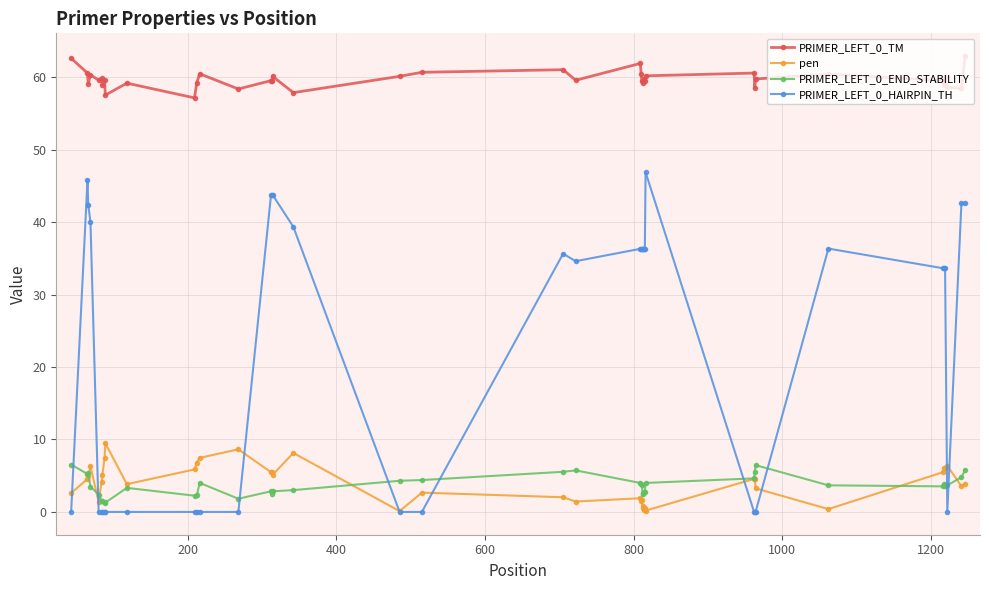

What is the highest value of the PRIMER_LEFT_0_TM series?

62.9